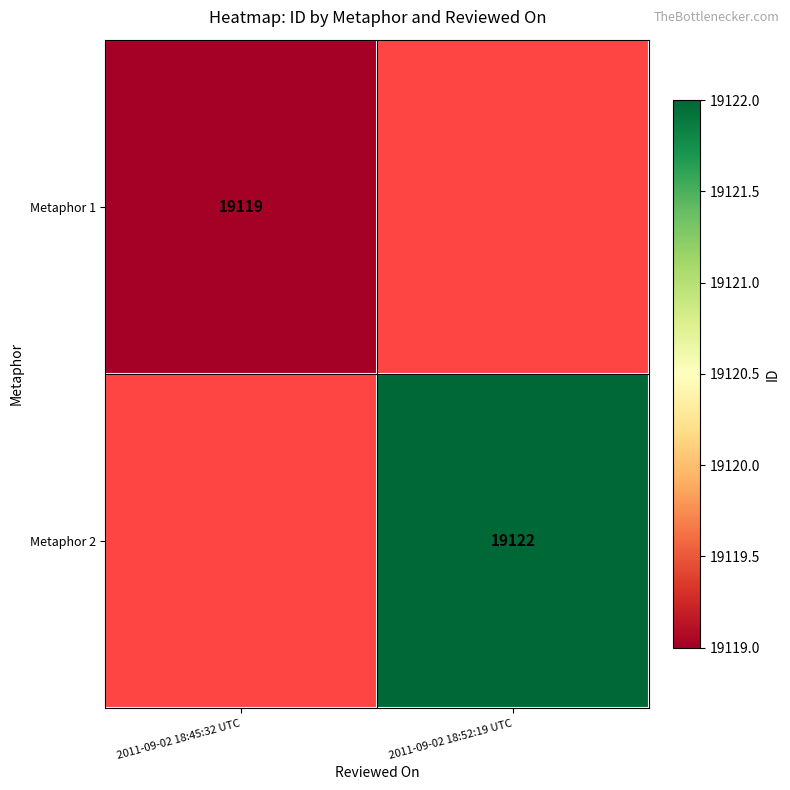

Is the value of Metaphor 1 at 2011-09-02 18:45:32 UTC greater than the value of Metaphor 2 at 2011-09-02 18:52:19 UTC?

No